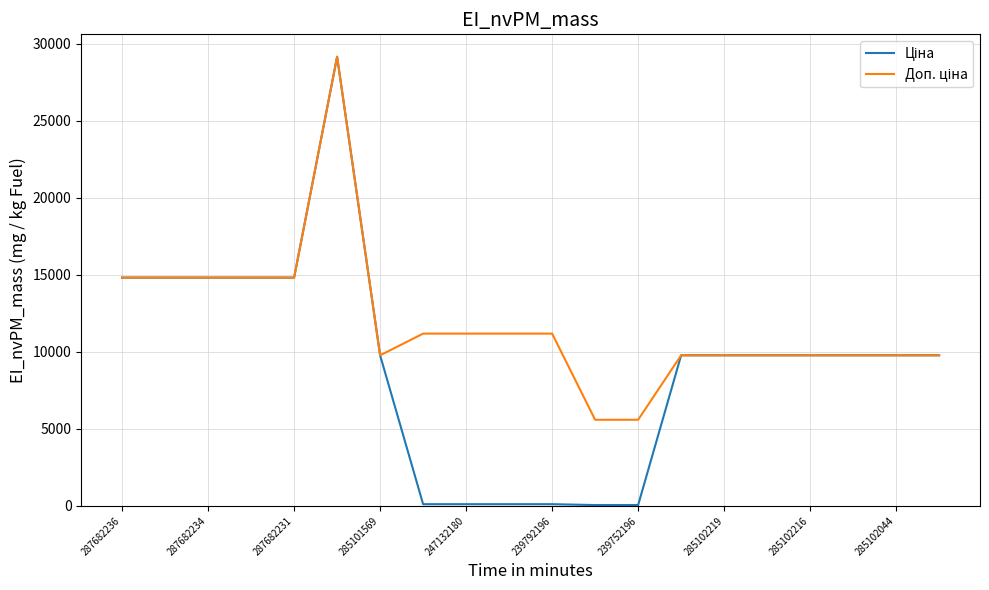

What is the greatest value displayed?

29152.3